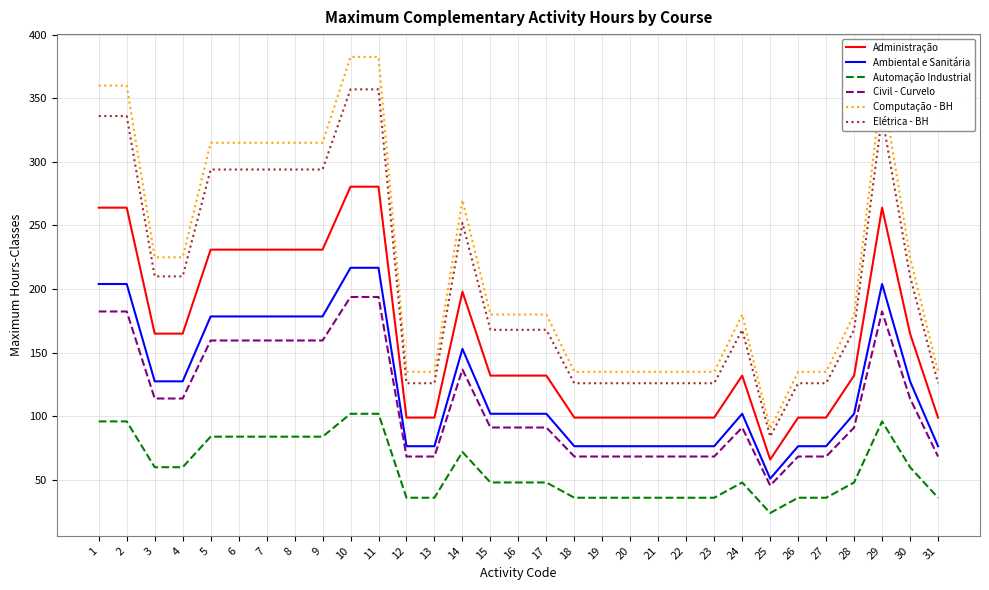

Between 2 and 20, which series saw the biggest shift?

Computação - BH